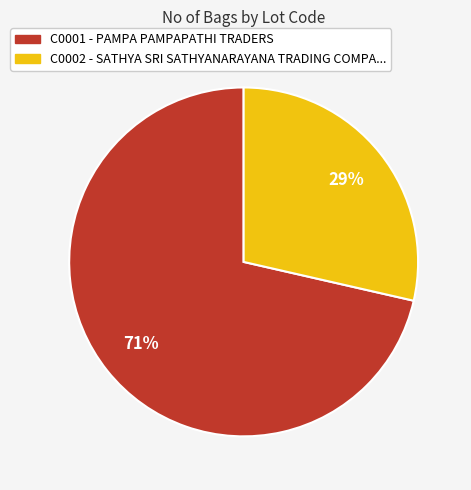

Does C0001 account for over 50% of the chart?

Yes